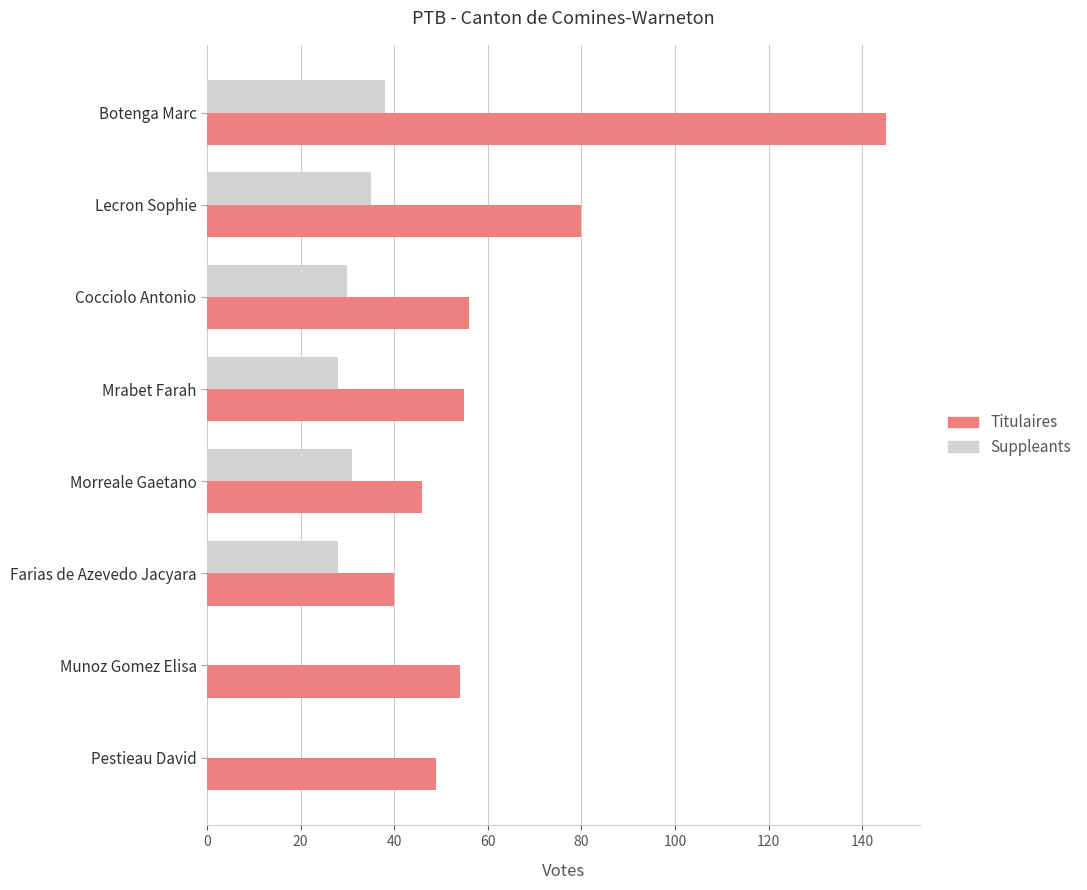

Which series has the widest spread of values?

Titulaires